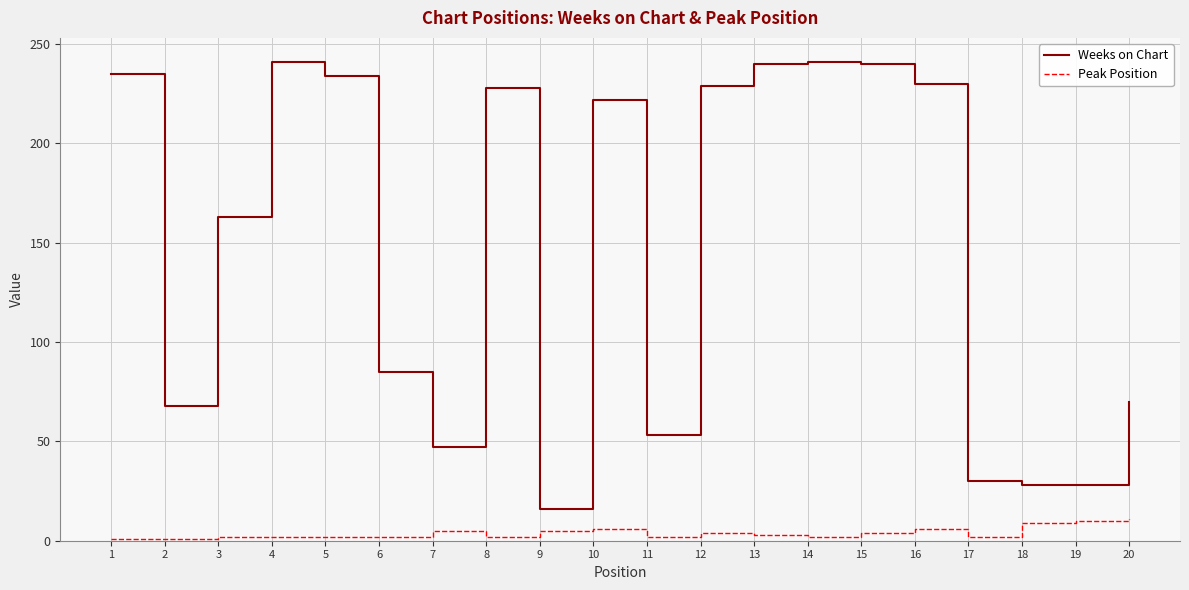

What is the difference between the Weeks on Chart values at 2 and 1?

167